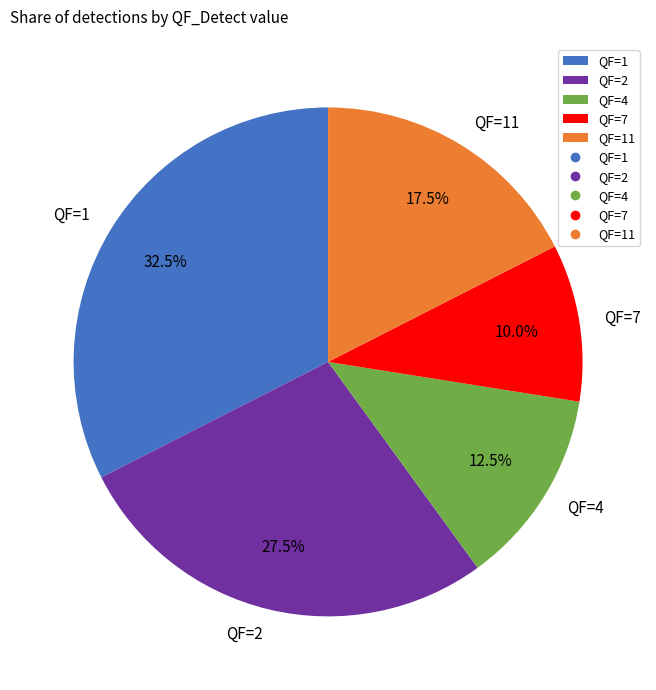

How many segments does this pie chart have?

5